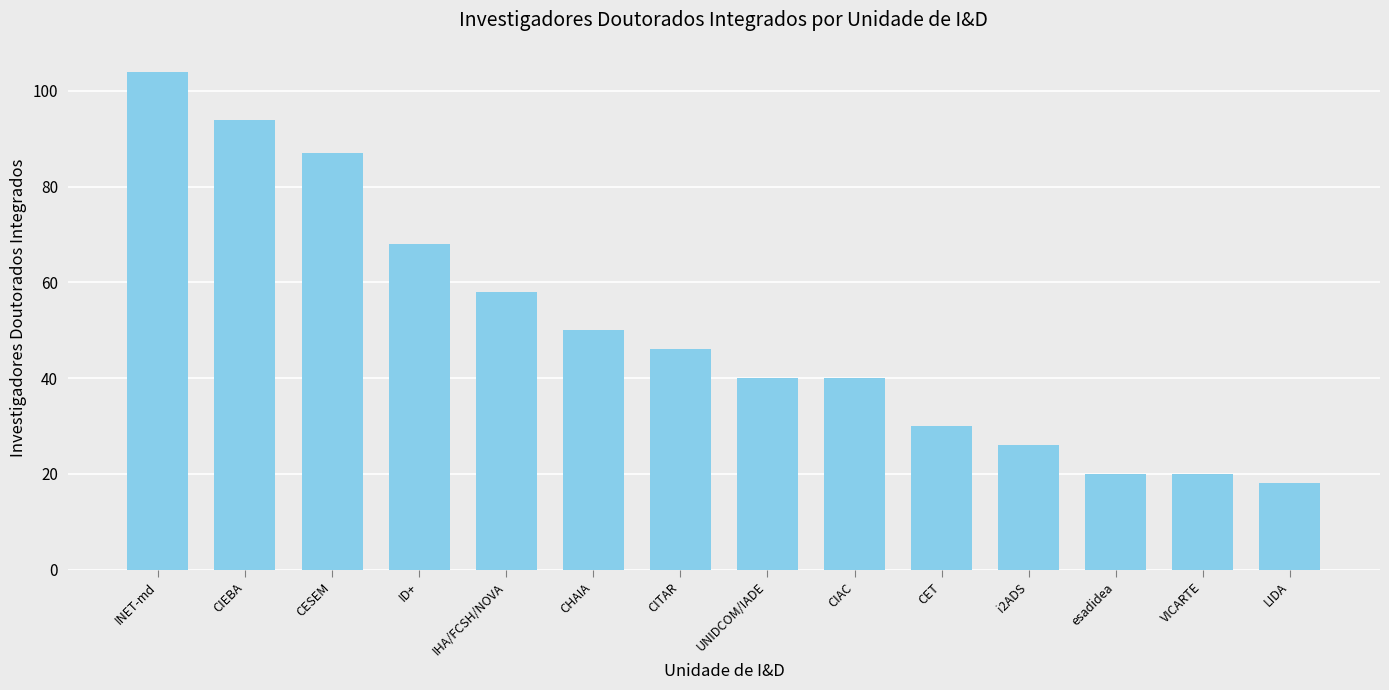

Which has a higher value, CHAIA or CET?

CHAIA